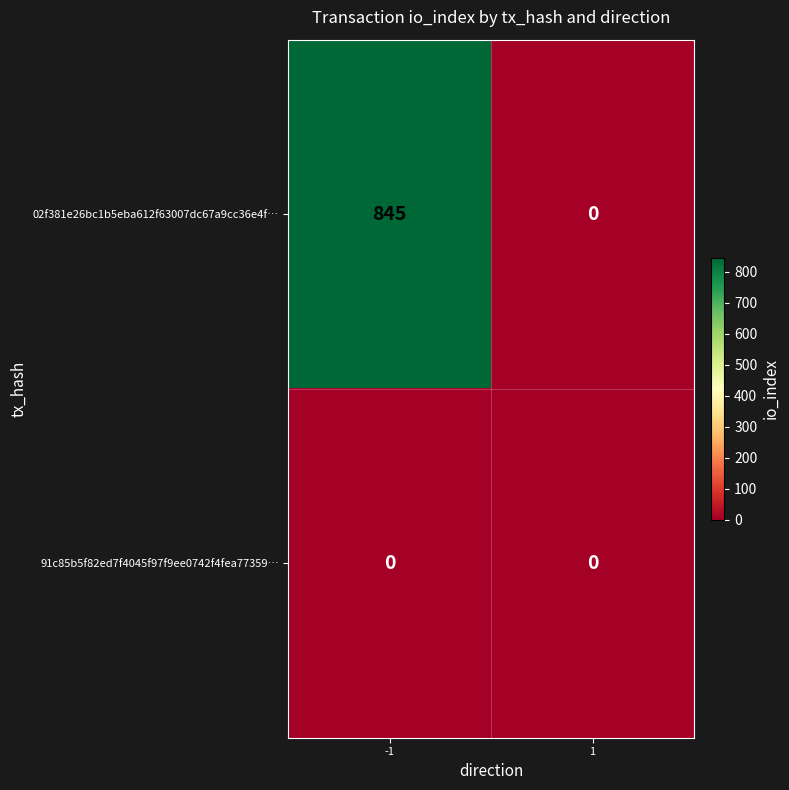

What is the sum of the 02f381e26bc1b5eba612f63007dc67a9cc36e4f… values at -1 and 1?

845